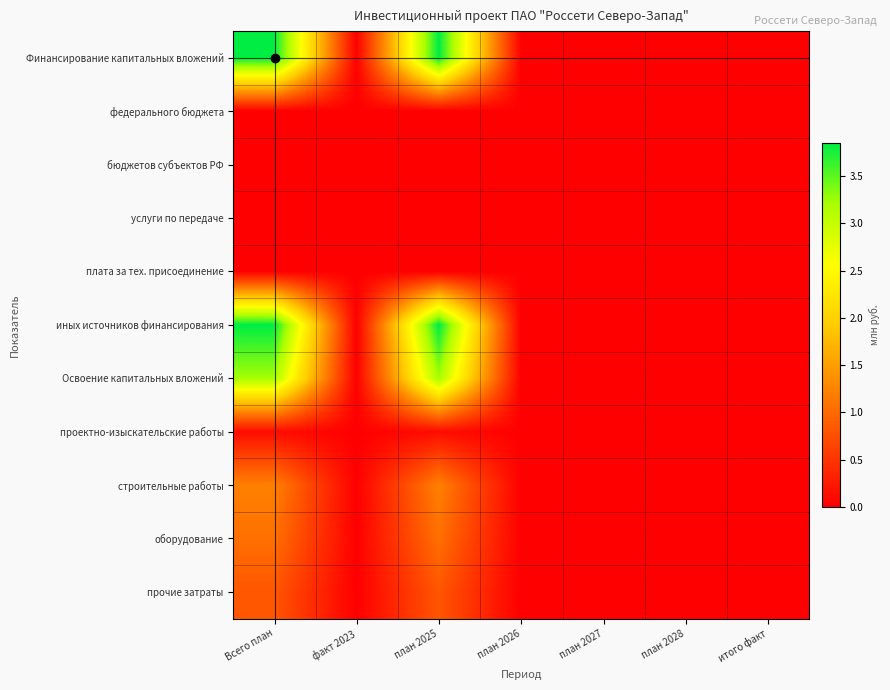

Which series has the largest range (max minus min)?

Финансирование капитальных вложений